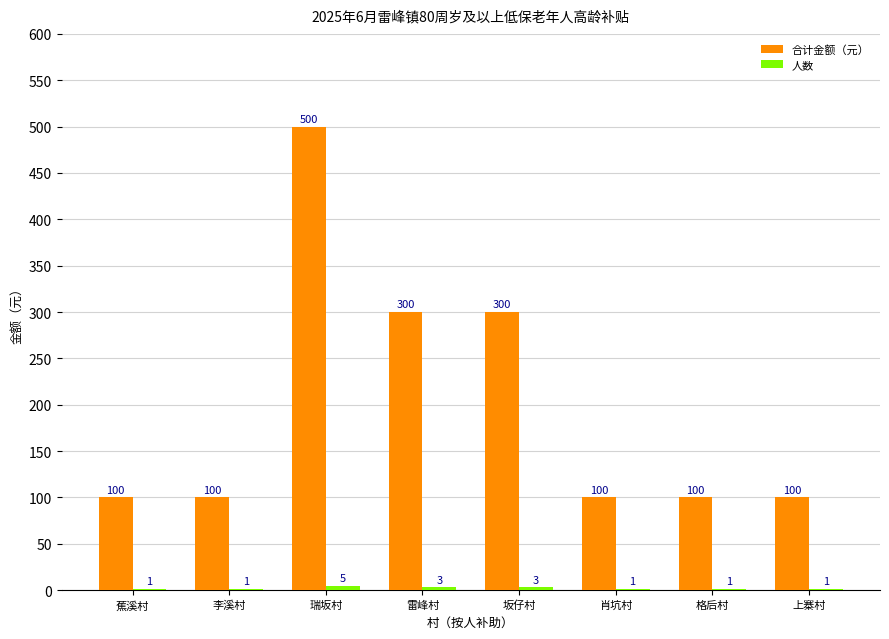

What is the greatest value displayed?

500